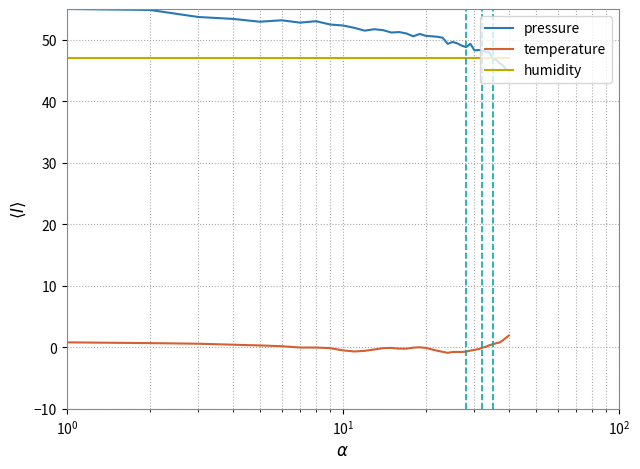

List the series in order of their peak value, lowest first.

temperature, humidity, pressure